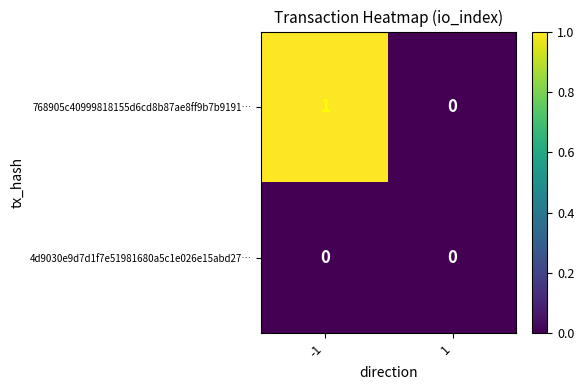

How many categories are shown in the chart?

2